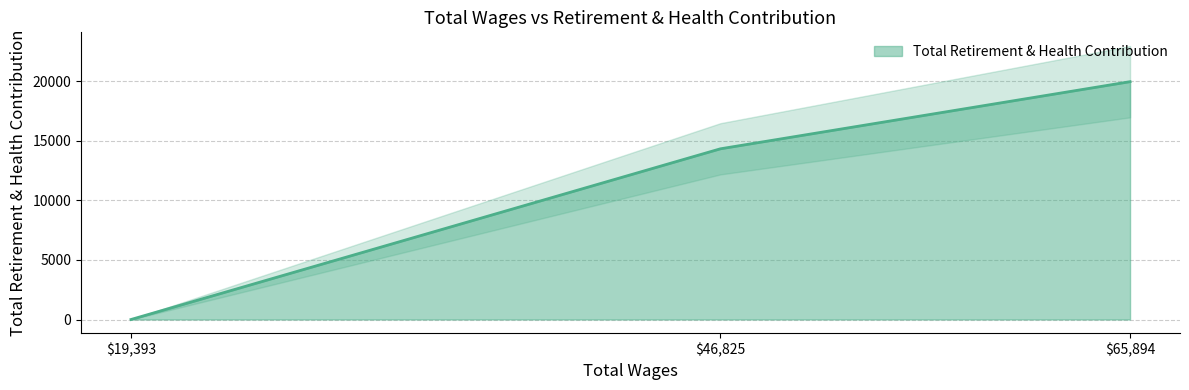

Which label corresponds to the smallest value in the chart?

19393.0